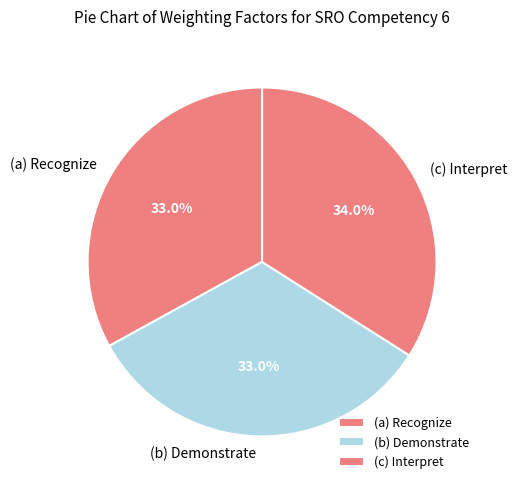

How many slices are in this pie chart?

3